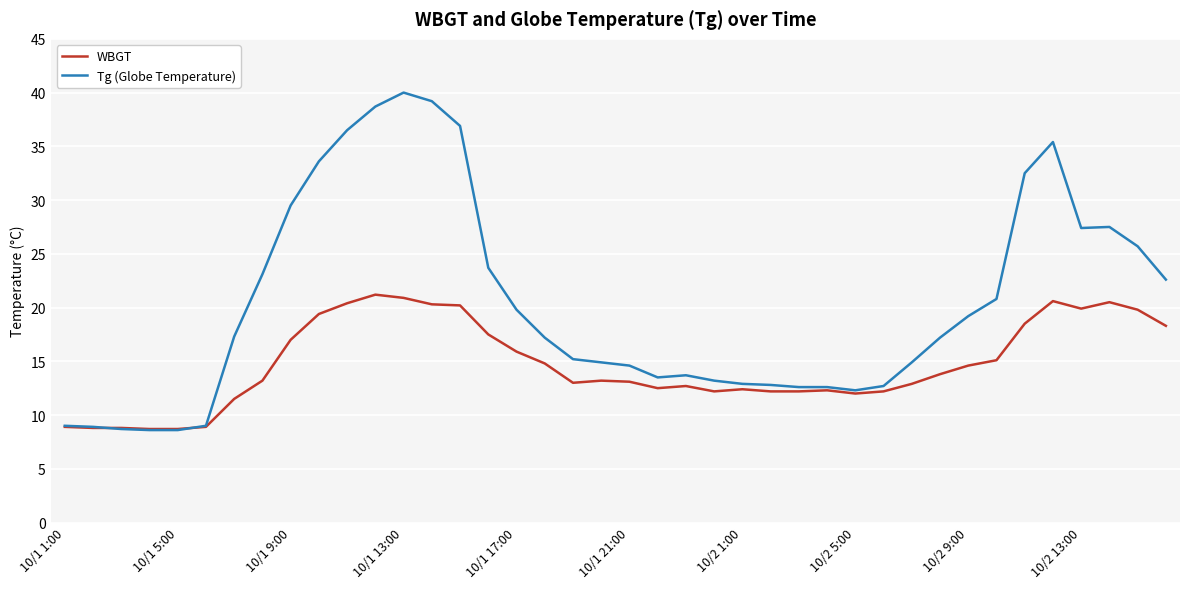

Rank the series by their average value, from highest to lowest.

Tg (Globe Temperature), WBGT